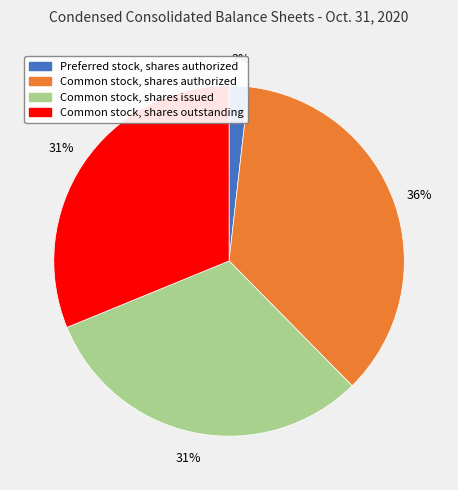

Approximately how many times larger is the value at Common stock, shares issued compared to Common stock, shares outstanding?

1.0